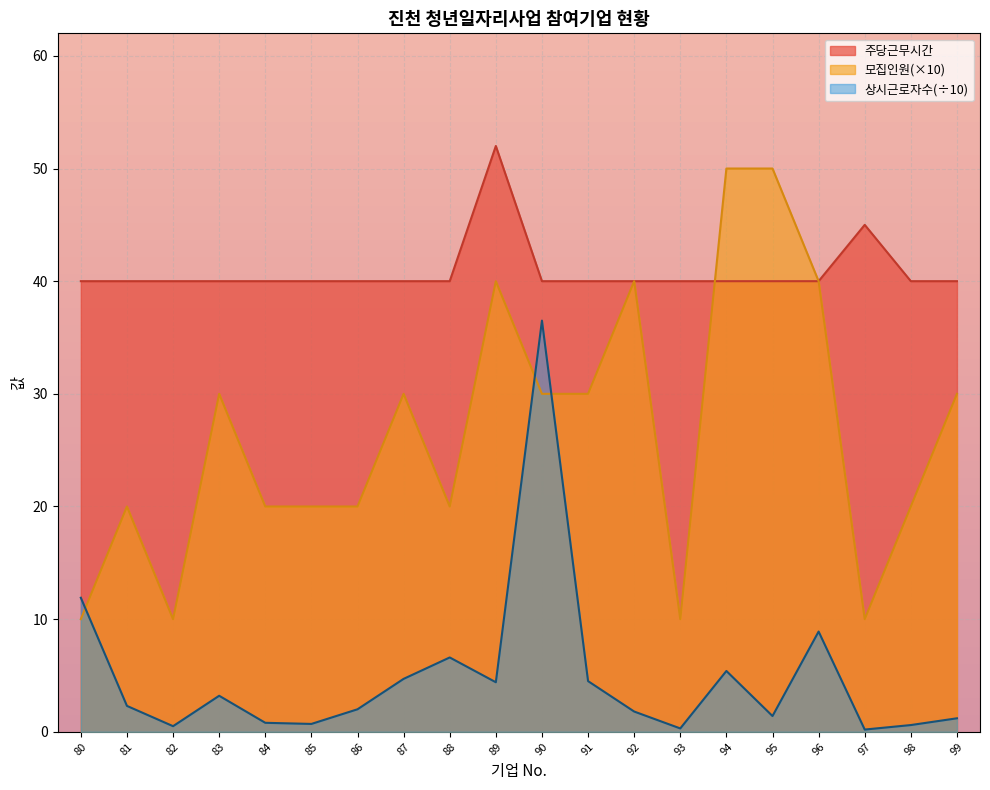

Is the value of 주당근무시간 at 99 greater than the value of 상시근로자수 at 91?

Yes